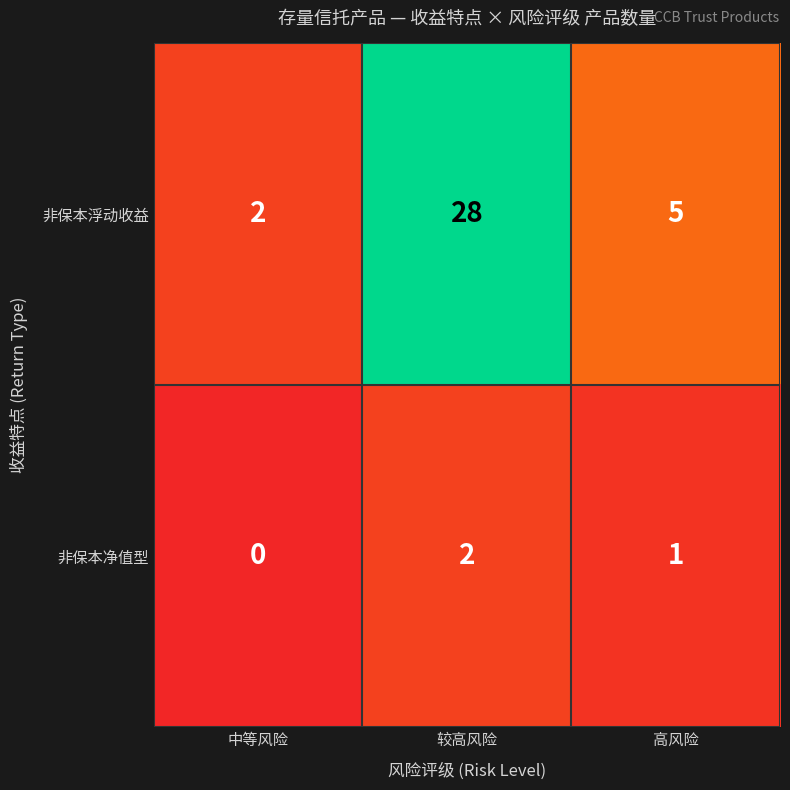

Count the number of categories in the chart.

3